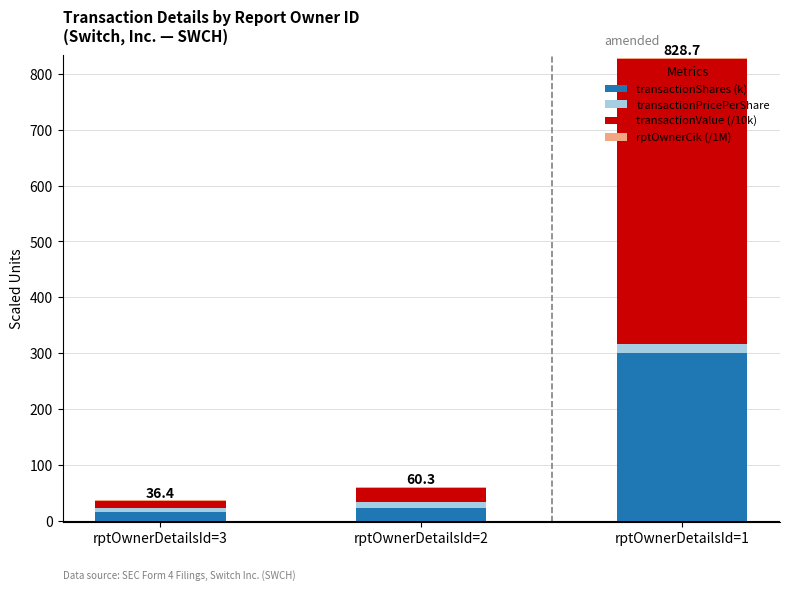

At which category is the sum across all series the highest?

rptOwnerDetailsId=1